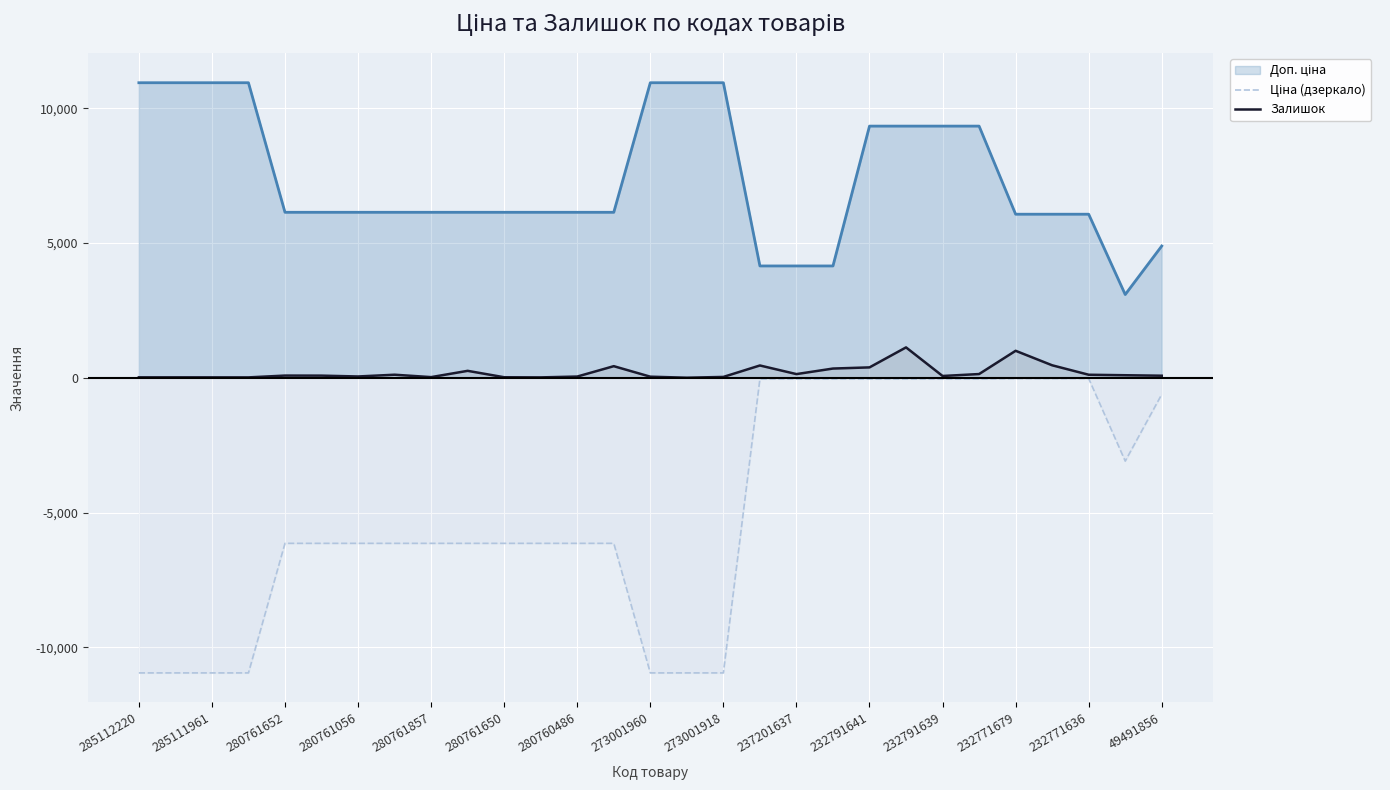

Which series has the largest total across all categories?

Залишок